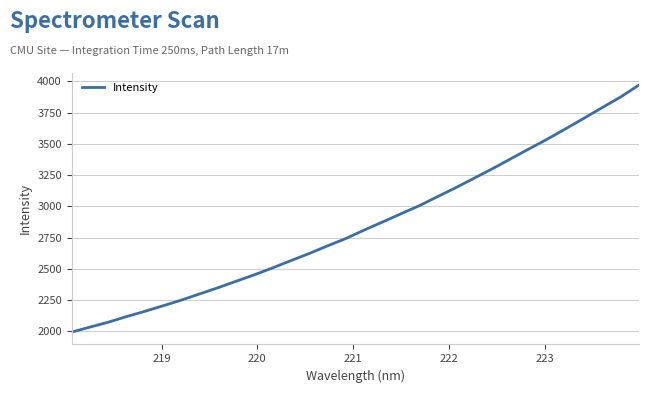

What is the smallest value displayed?

1993.6